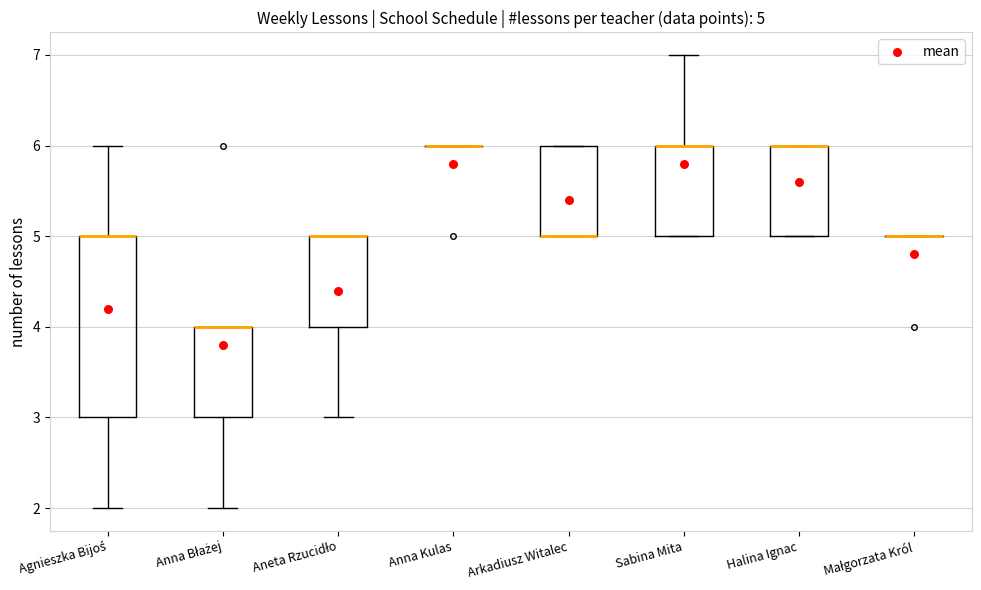

Which box is the tallest, from its lower edge to its upper edge?

Agnieszka Bijoś